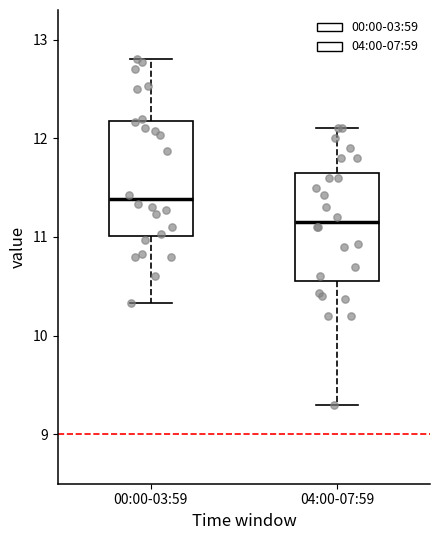

Reading left to right, transcribe this box plot: for each box, give where its median line is, the range the box spans, and where its two whiskers end, as read against the y-axis. The values are not printed on the chart, so give them approximately, as read against the axis.

00:00-03:59: median 11.4, box 11.0 to 12.2, whiskers 10.3 to 12.8
04:00-07:59: median 11.2, box 10.6 to 11.7, whiskers 9.3 to 12.1